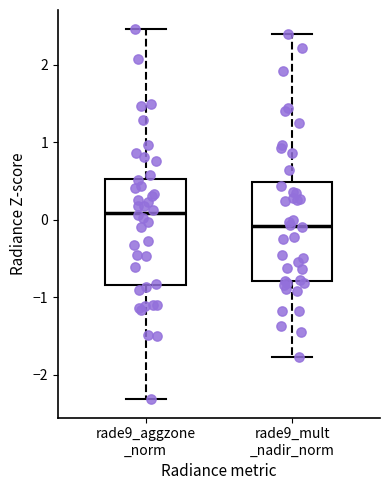

Reading left to right, read every box against the y-axis: the position of its median line, the range the box covers, and the ends of its whiskers. The values are not printed on the chart, so give them approximately, as read against the axis.

rade9_aggzone _norm: median 0.1, box -0.8 to 0.5, whiskers -2.3 to 2.5
rade9_mult _nadir_norm: median -0.1, box -0.8 to 0.5, whiskers -1.8 to 2.4